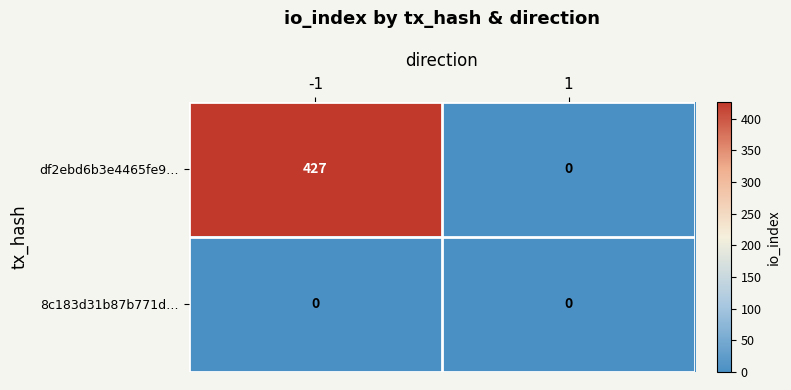

Reading left to right, list all the values displayed in this chart.

df2ebd6b3e4465fe9…: -1=427	1=0
8c183d31b87b771d…: -1=0	1=0